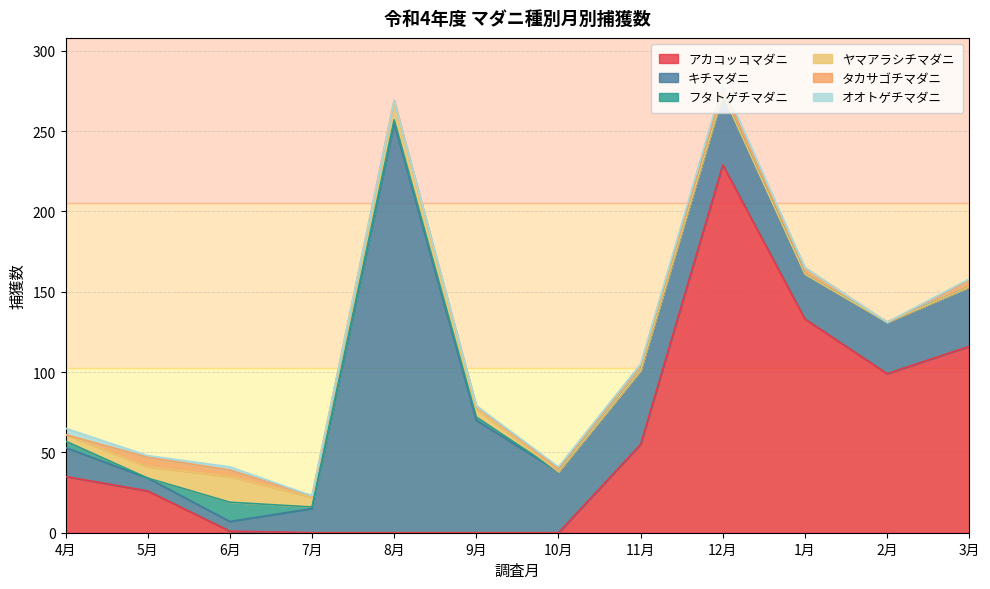

What is the total value across all series at 12月?

280